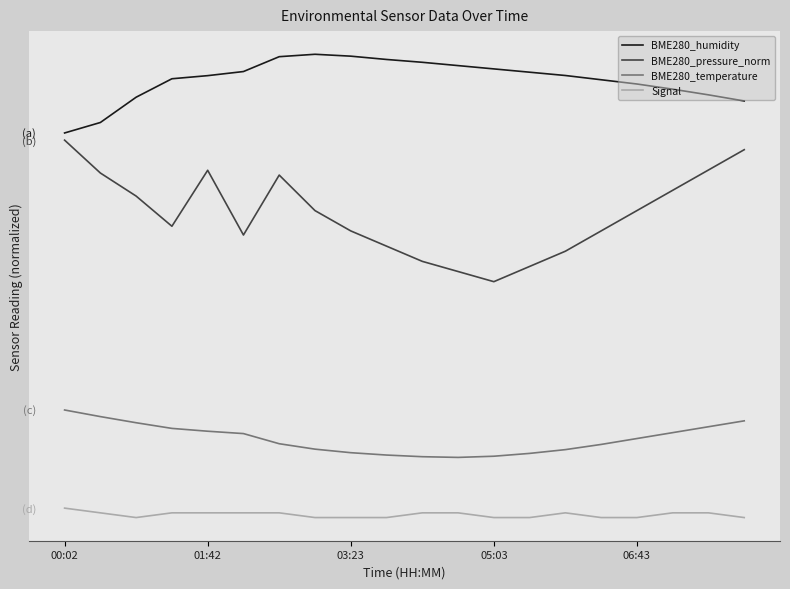

At which category does BME280_pressure_norm reach its first local peak?

01:42